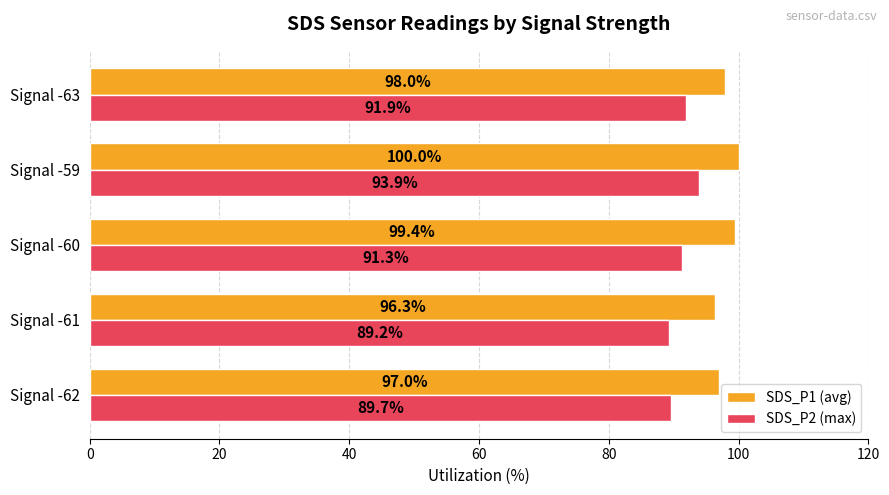

What is the smallest value displayed?

89.2